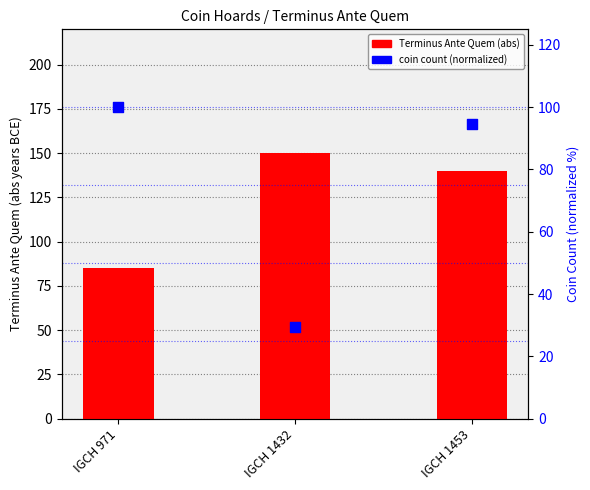

At which category is the sum across all series the highest?

IGCH 1453